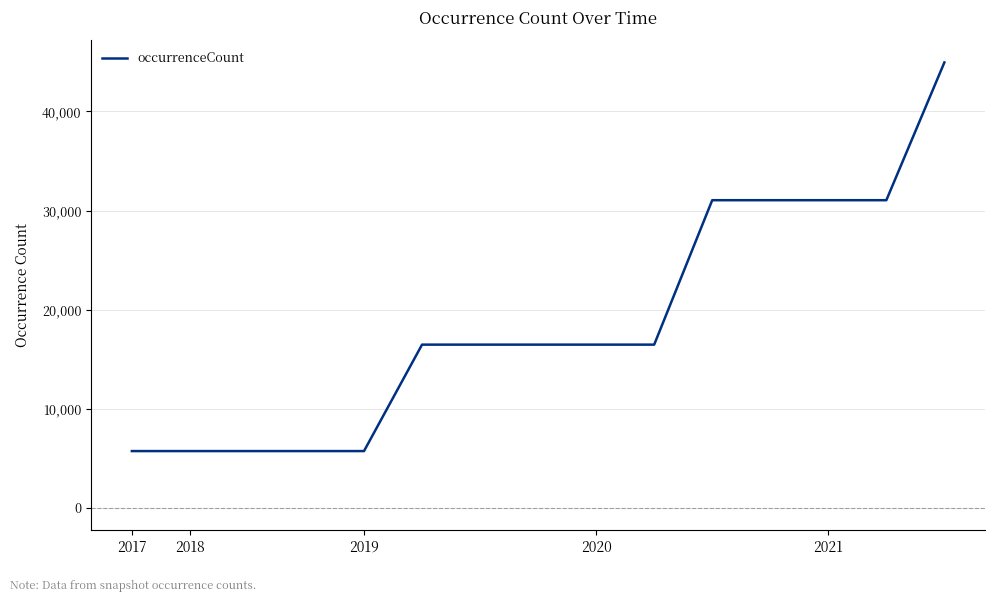

What is the difference between the maximum and minimum values?

39187